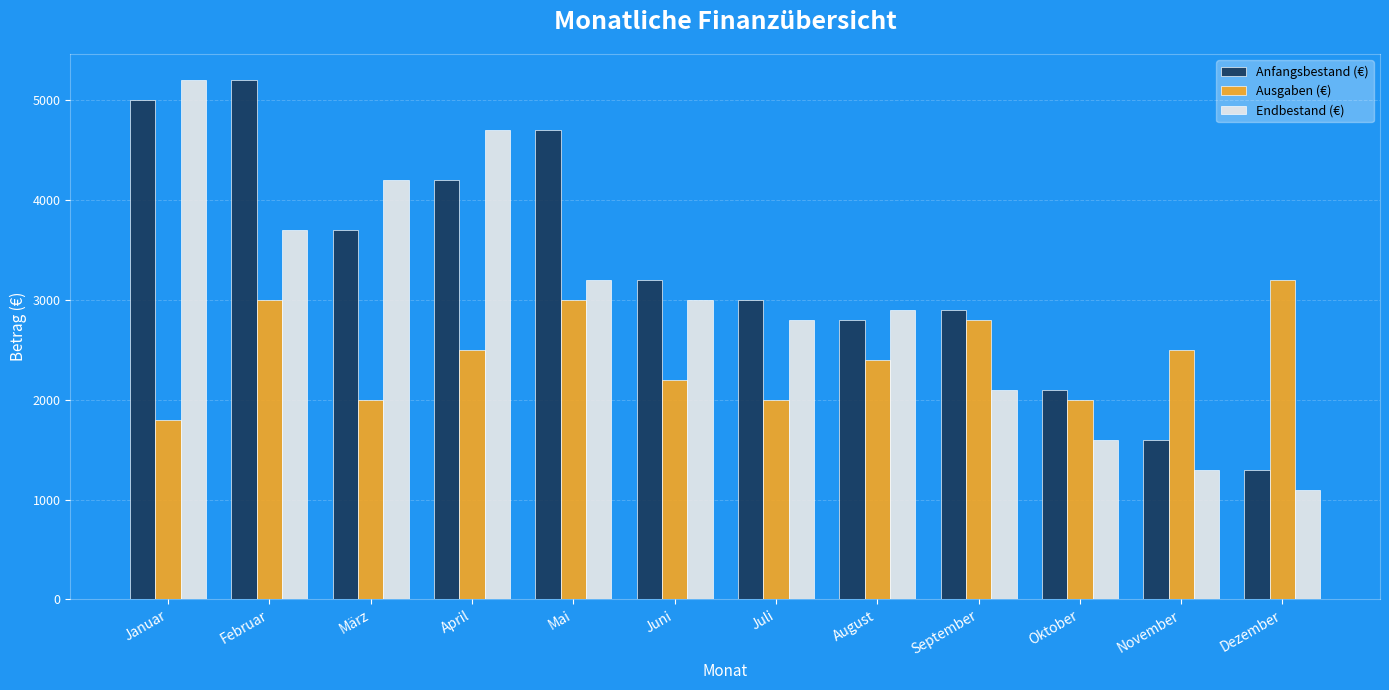

Between März and November, which series saw the biggest shift?

Endbestand (€)